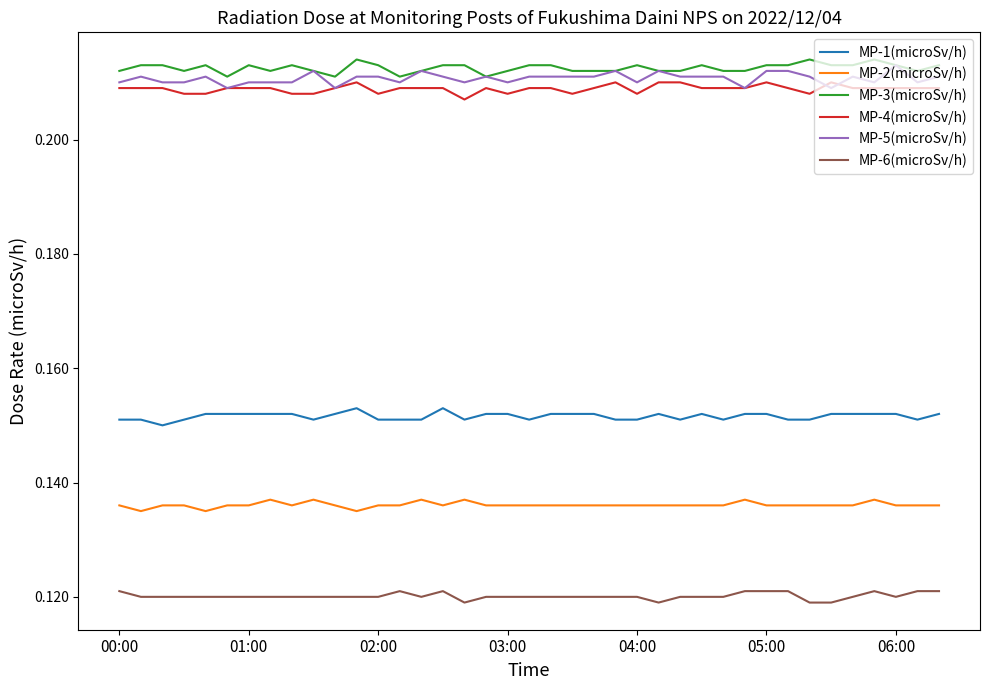

True or false: MP-2(microSv/h) and MP-3(microSv/h) intersect in this chart.

False